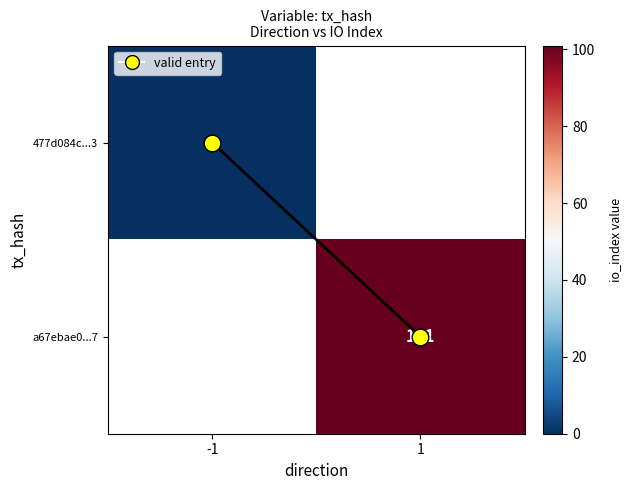

What is the maximum value shown in the chart?

101.0